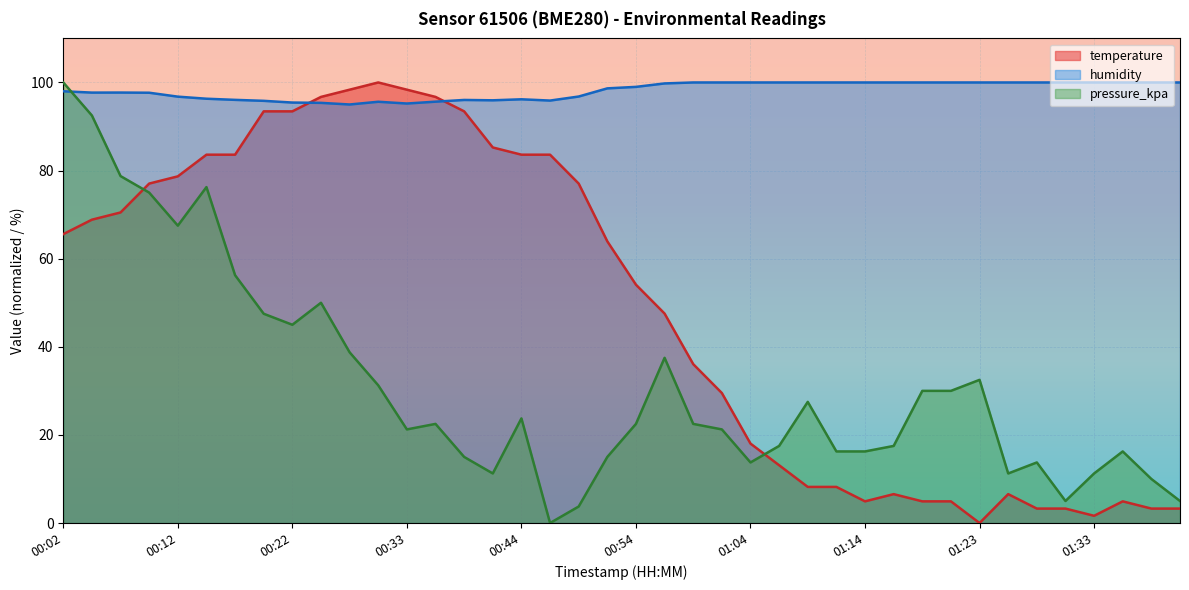

Rank the series by their maximum value, from highest to lowest.

temperature, humidity, pressure_kpa